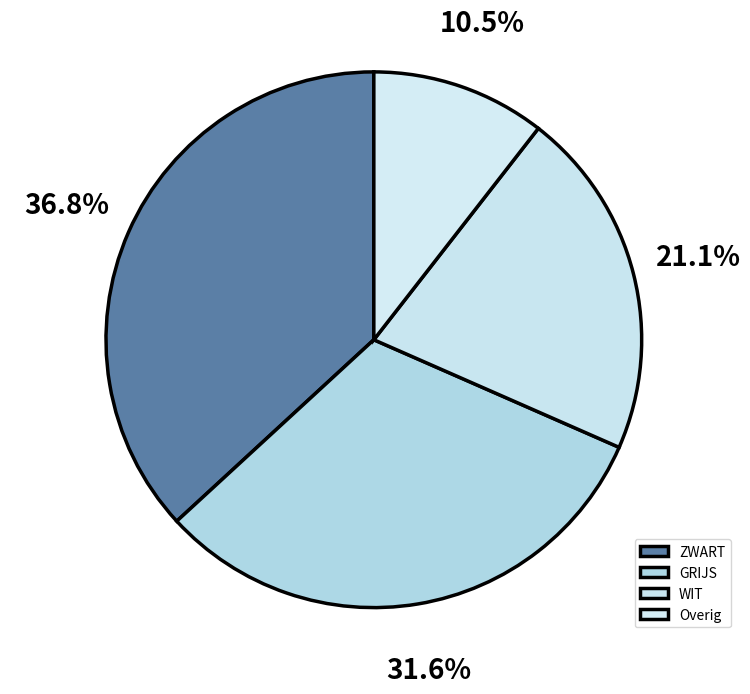

Count the number of slices in the pie.

4